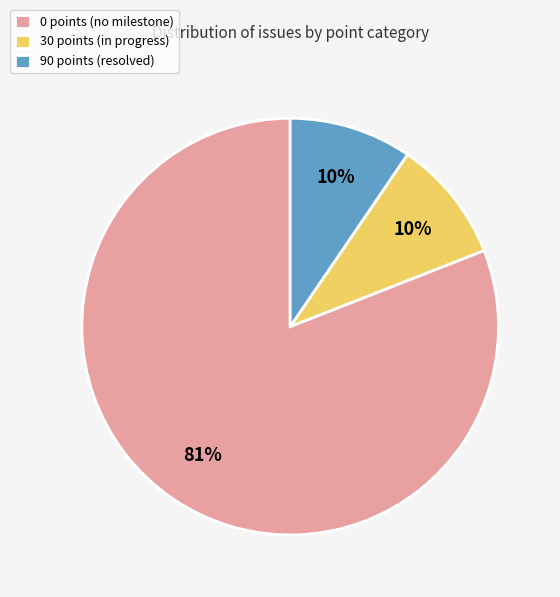

Which slice is the largest?

0 points (no milestone)